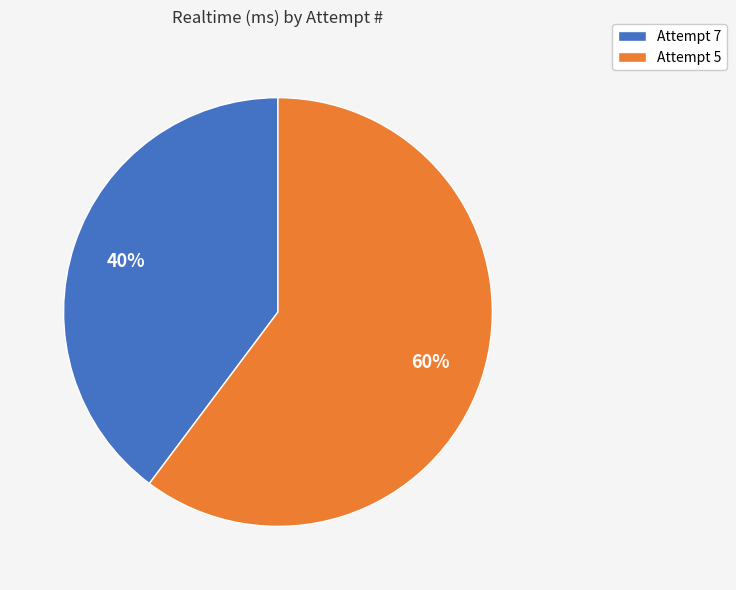

Which has a higher value, Attempt 5 or Attempt 7?

Attempt 5